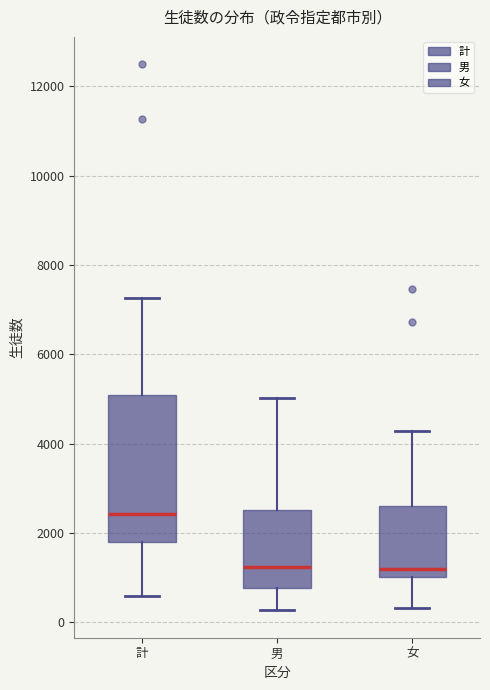

Which box is the tallest, from its lower edge to its upper edge?

計